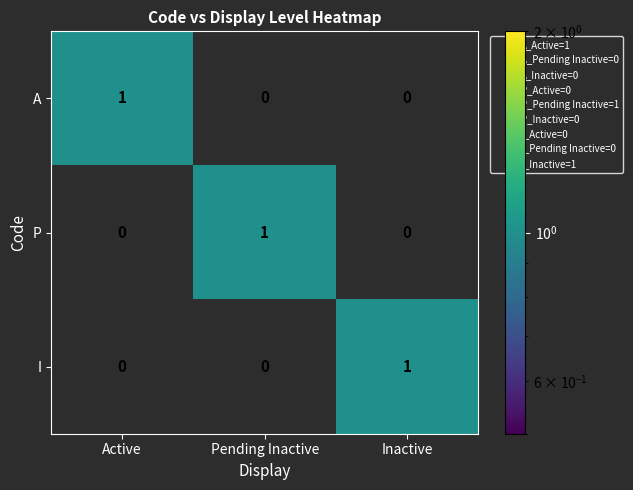

Reading left to right, list all the values displayed in this chart.

A: 1	0	0
P: 0	1	0
I: 0	0	1